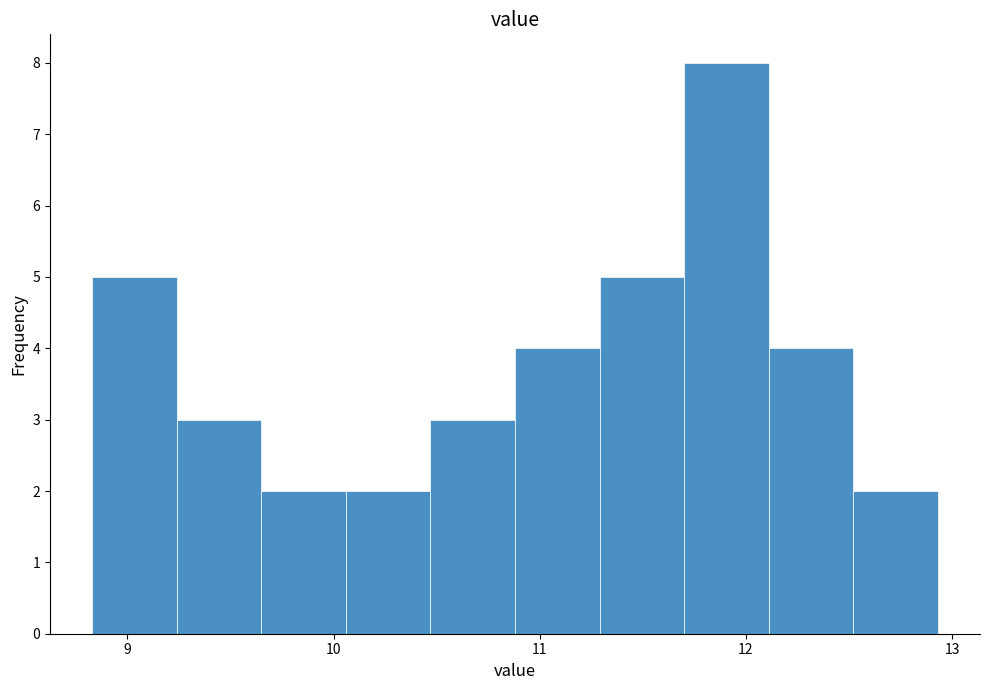

How tall is the bar that spans 11.29 to 11.70 on the x-axis? Neither the bar edges nor the heights are printed on the chart, so give them approximately, as read against the axes.

5